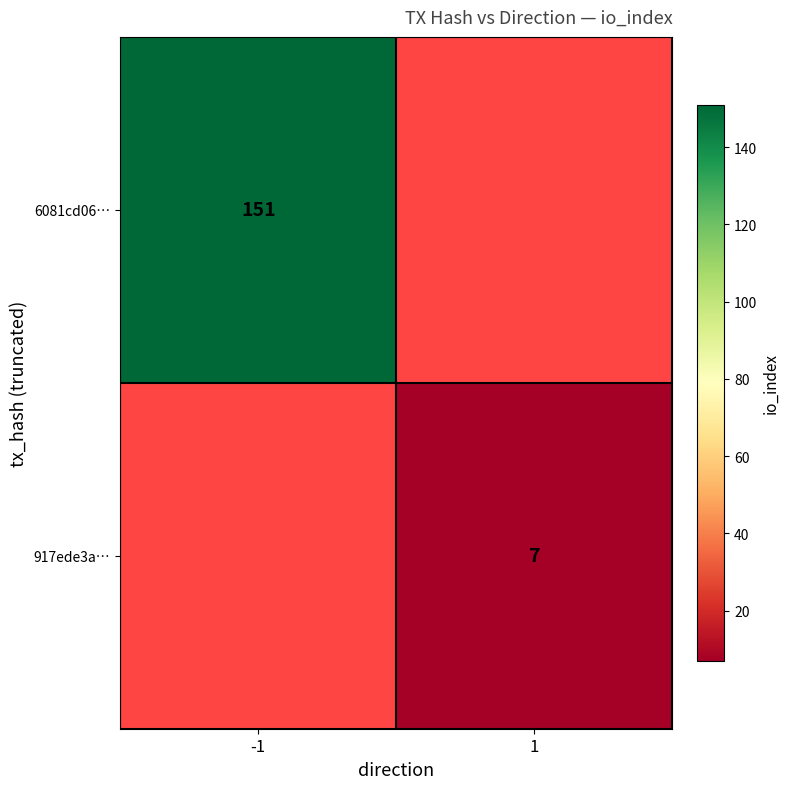

The value of 917ede3a… at 1 is 7. True or false?

True